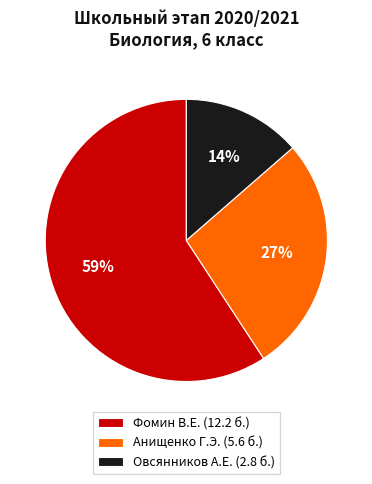

To the nearest percent, what is the average slice percentage?

33%